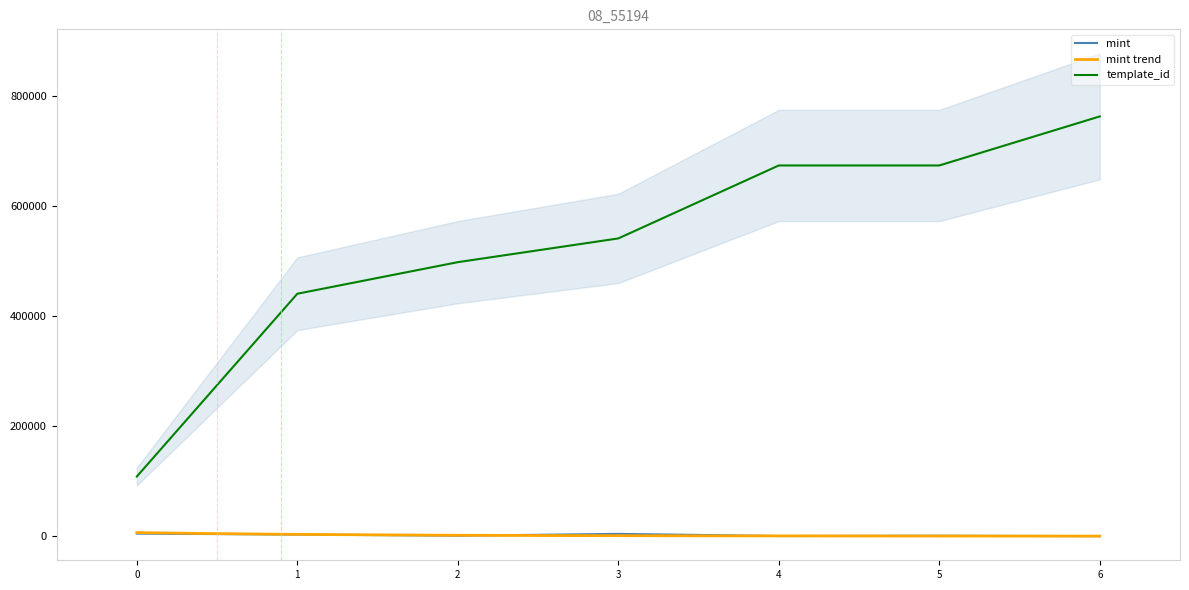

What is the lowest value of the template_id series?

108484